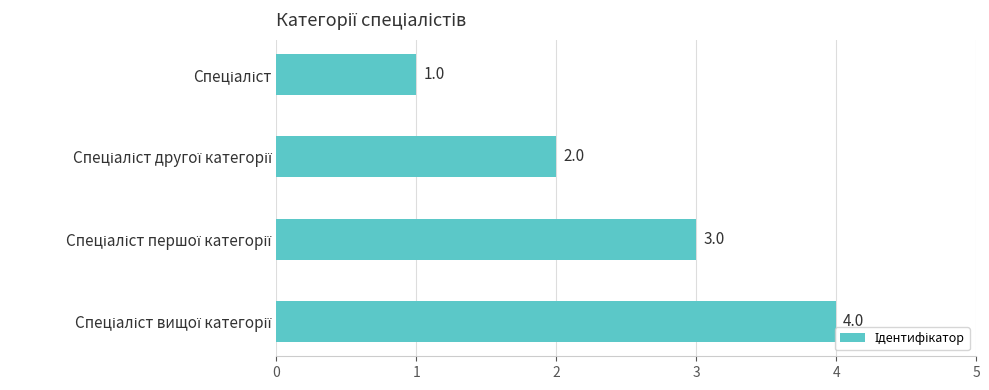

What is the sum of all values?

10